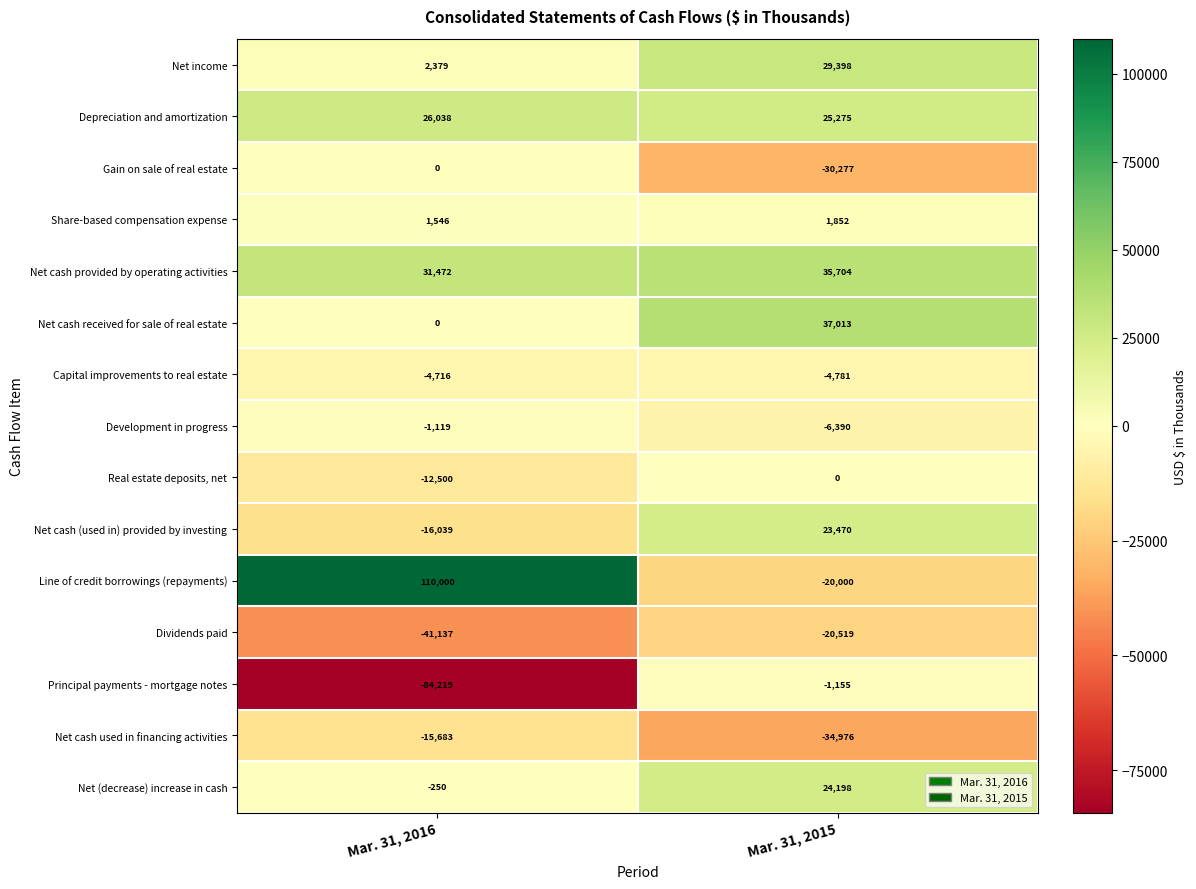

Reading left to right, transcribe all the data shown in this chart.

Net income: Mar. 31, 2016=2379	Mar. 31, 2015=29398
Depreciation and amortization: Mar. 31, 2016=26038	Mar. 31, 2015=25275
Gain on sale of real estate: Mar. 31, 2016=0	Mar. 31, 2015=-30277
Share-based compensation expense: Mar. 31, 2016=1546	Mar. 31, 2015=1852
Net cash provided by operating activities: Mar. 31, 2016=31472	Mar. 31, 2015=35704
Net cash received for sale of real estate: Mar. 31, 2016=0	Mar. 31, 2015=37013
Capital improvements to real estate: Mar. 31, 2016=-4716	Mar. 31, 2015=-4781
Development in progress: Mar. 31, 2016=-1119	Mar. 31, 2015=-6390
Real estate deposits, net: Mar. 31, 2016=-12500	Mar. 31, 2015=0
Net cash (used in) provided by investing: Mar. 31, 2016=-16039	Mar. 31, 2015=23470
Line of credit borrowings (repayments): Mar. 31, 2016=110000	Mar. 31, 2015=-20000
Dividends paid: Mar. 31, 2016=-41137	Mar. 31, 2015=-20519
Principal payments - mortgage notes: Mar. 31, 2016=-84219	Mar. 31, 2015=-1155
Net cash used in financing activities: Mar. 31, 2016=-15683	Mar. 31, 2015=-34976
Net (decrease) increase in cash: Mar. 31, 2016=-250	Mar. 31, 2015=24198